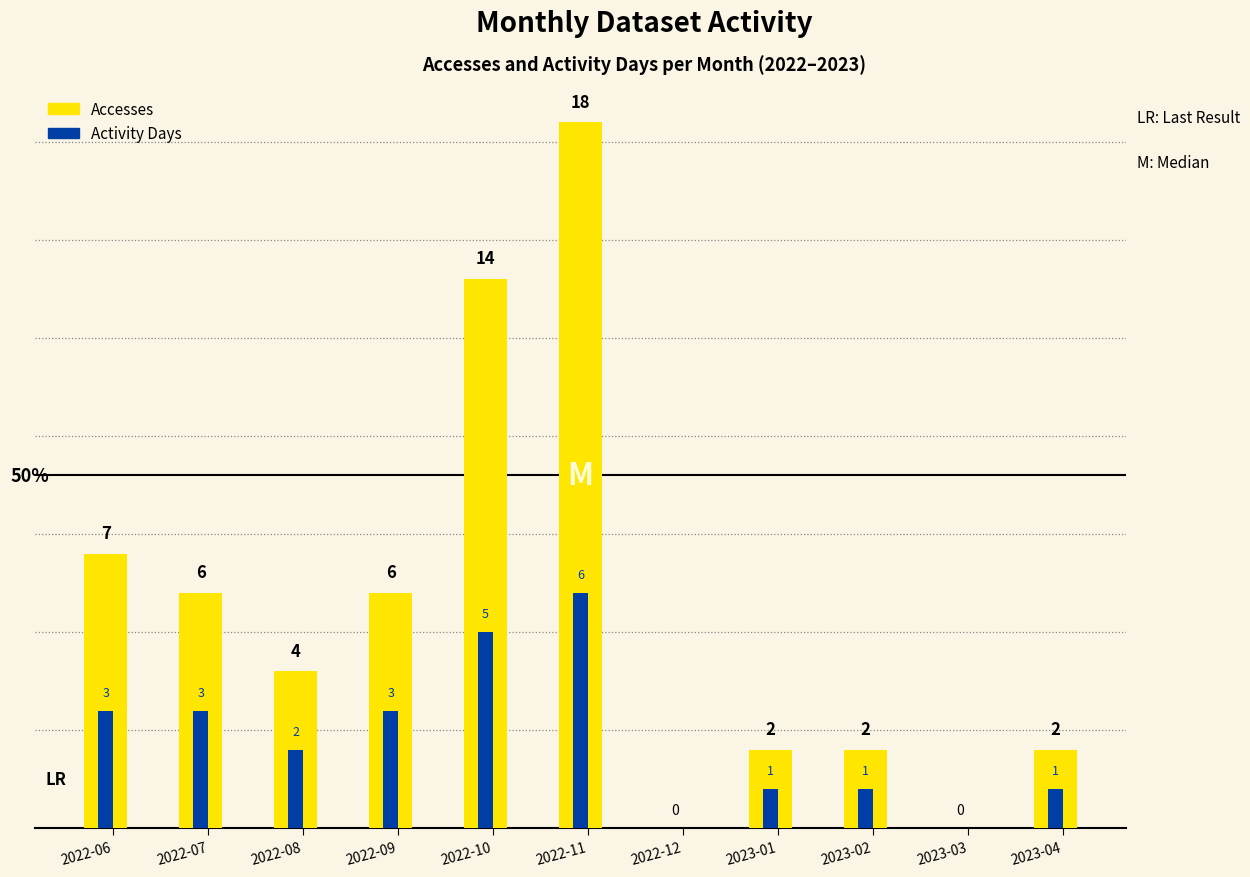

Reading left to right, list all the values displayed in this chart.

Accesses: 2022-06=7	2022-07=6	2022-08=4	2022-09=6	2022-10=14	2022-11=18	2022-12=0	2023-01=2	2023-02=2	2023-03=0	2023-04=2
Activity Days: 2022-06=3	2022-07=3	2022-08=2	2022-09=3	2022-10=5	2022-11=6	2022-12=0	2023-01=1	2023-02=1	2023-03=0	2023-04=1